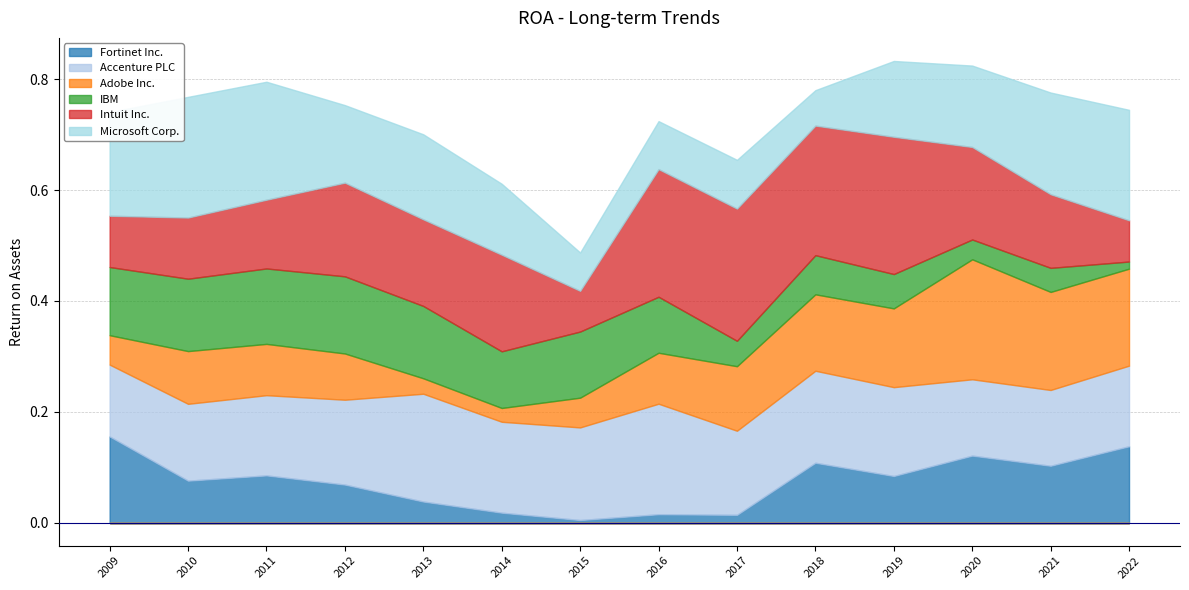

Reading right to left, what are all the values shown in this chart?

Fortinet Inc.: 0.1	0.1	0.1	0.1	0.1	0.0	0.0	0.0	0.0	0.0	0.1	0.1	0.1	0.2
Accenture PLC: 0.1	0.1	0.1	0.2	0.2	0.2	0.2	0.2	0.2	0.2	0.2	0.1	0.1	0.1
Adobe Inc.: 0.2	0.2	0.2	0.1	0.1	0.1	0.1	0.1	0.0	0.0	0.1	0.1	0.1	0.1
IBM: 0.0	0.0	0.0	0.1	0.1	0.0	0.1	0.1	0.1	0.1	0.1	0.1	0.1	0.1
Intuit Inc.: 0.1	0.1	0.2	0.2	0.2	0.2	0.2	0.1	0.2	0.2	0.2	0.1	0.1	0.1
Microsoft Corp.: 0.2	0.2	0.1	0.1	0.1	0.1	0.1	0.1	0.1	0.2	0.1	0.2	0.2	0.2